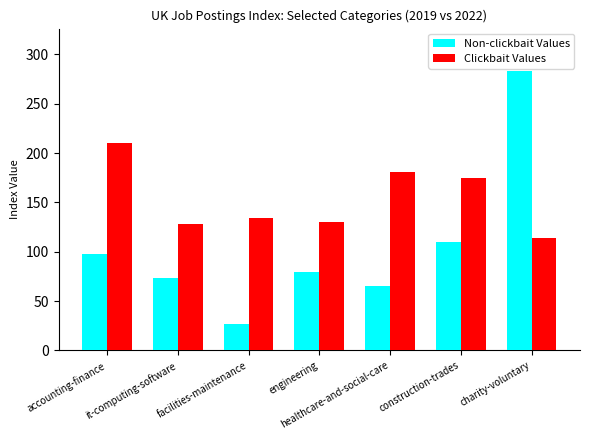

Reading left to right, transcribe all the data shown in this chart.

Non-clickbait Values: accounting-finance=97.3	it-computing-software=73.1	facilities-maintenance=26.6	engineering=79.7	healthcare-and-social-care=65.4	construction-trades=110.3	charity-voluntary=283.5
Clickbait Values: accounting-finance=210.2	it-computing-software=127.9	facilities-maintenance=133.9	engineering=129.9	healthcare-and-social-care=180.6	construction-trades=174.4	charity-voluntary=114.3